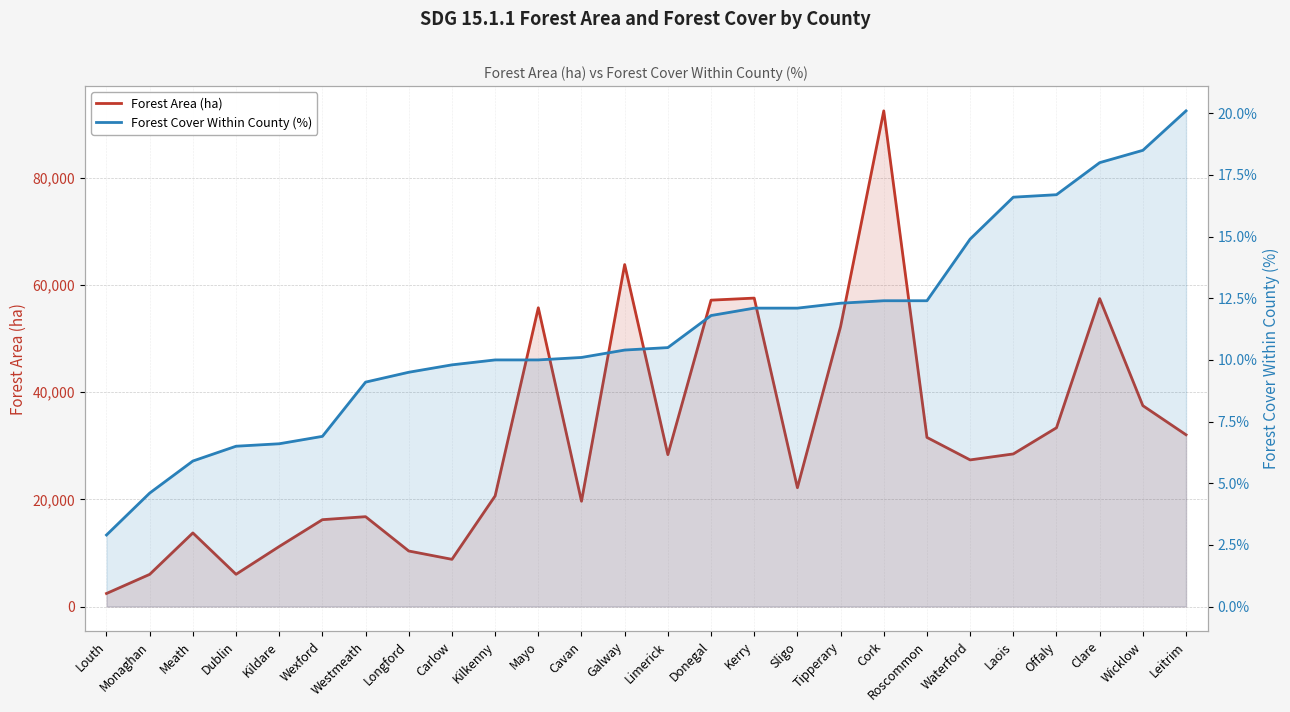

Which category has the highest value in the Forest Area (ha) series?

Cork